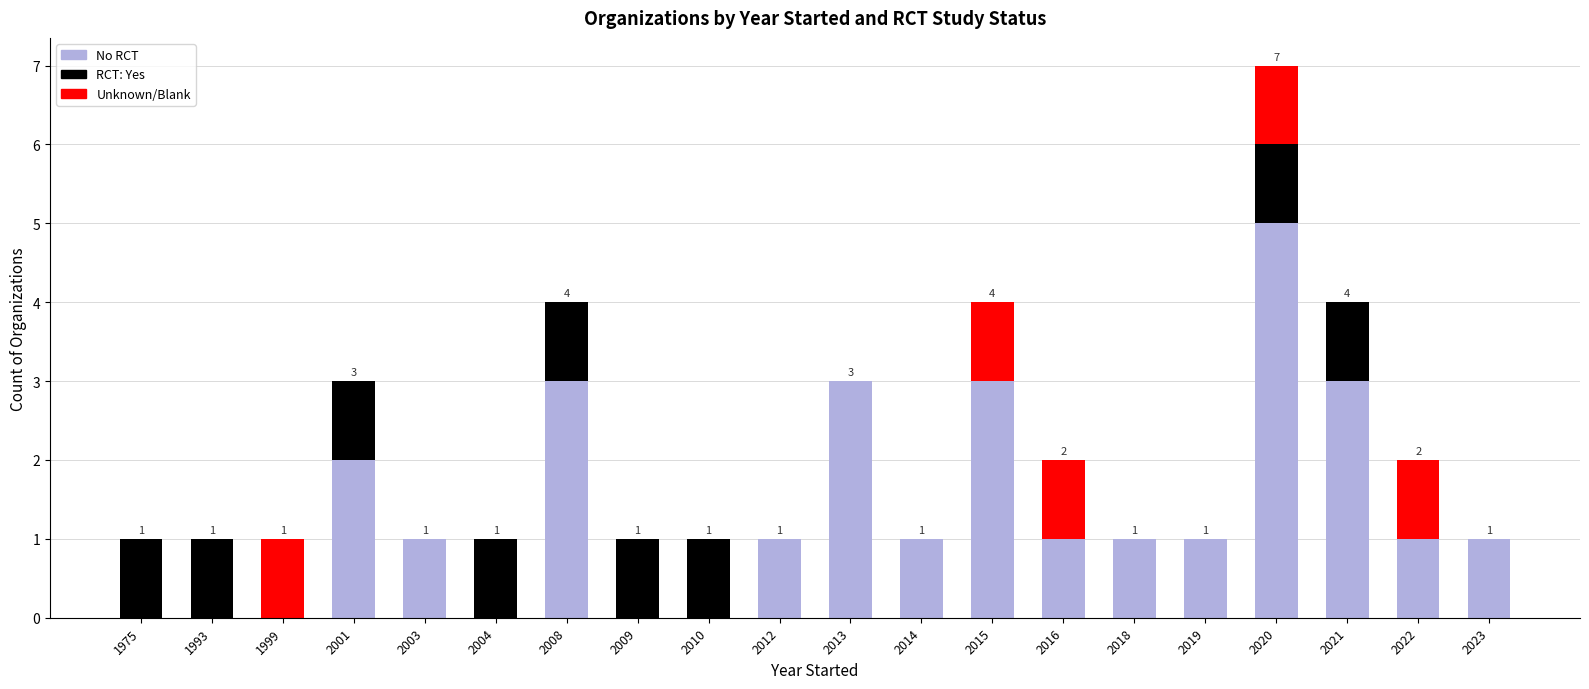

Does the chart contain stacked bars?

Yes